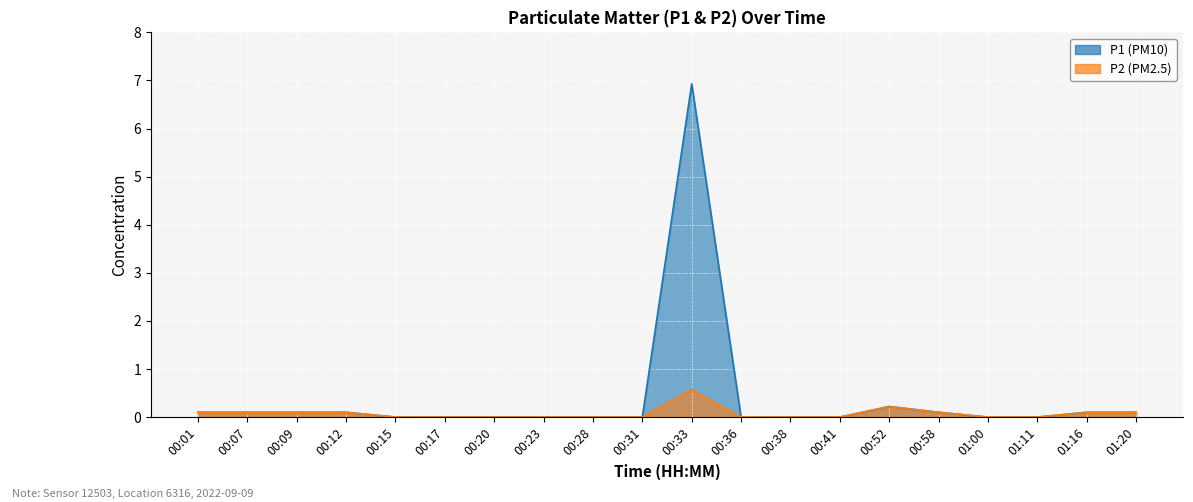

How many interior local peaks does the P2 series have?

2